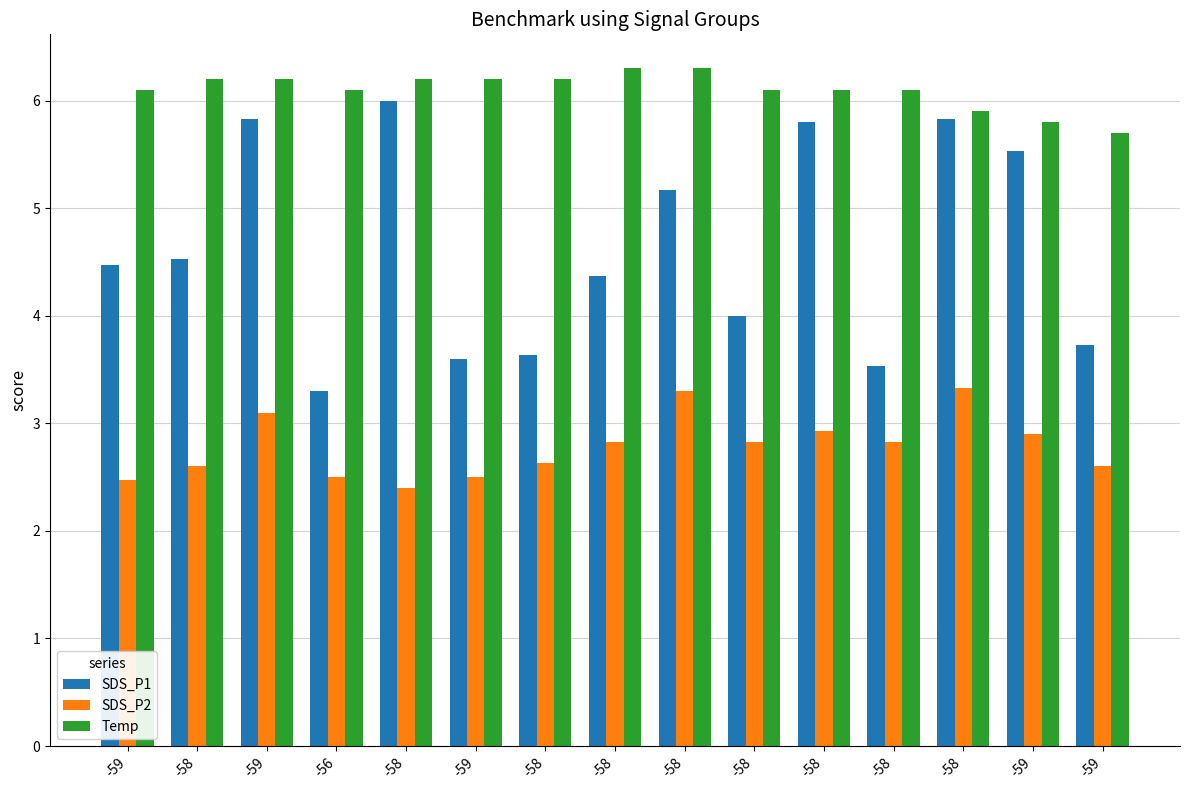

Which has a higher value, -58 or -58?

-58